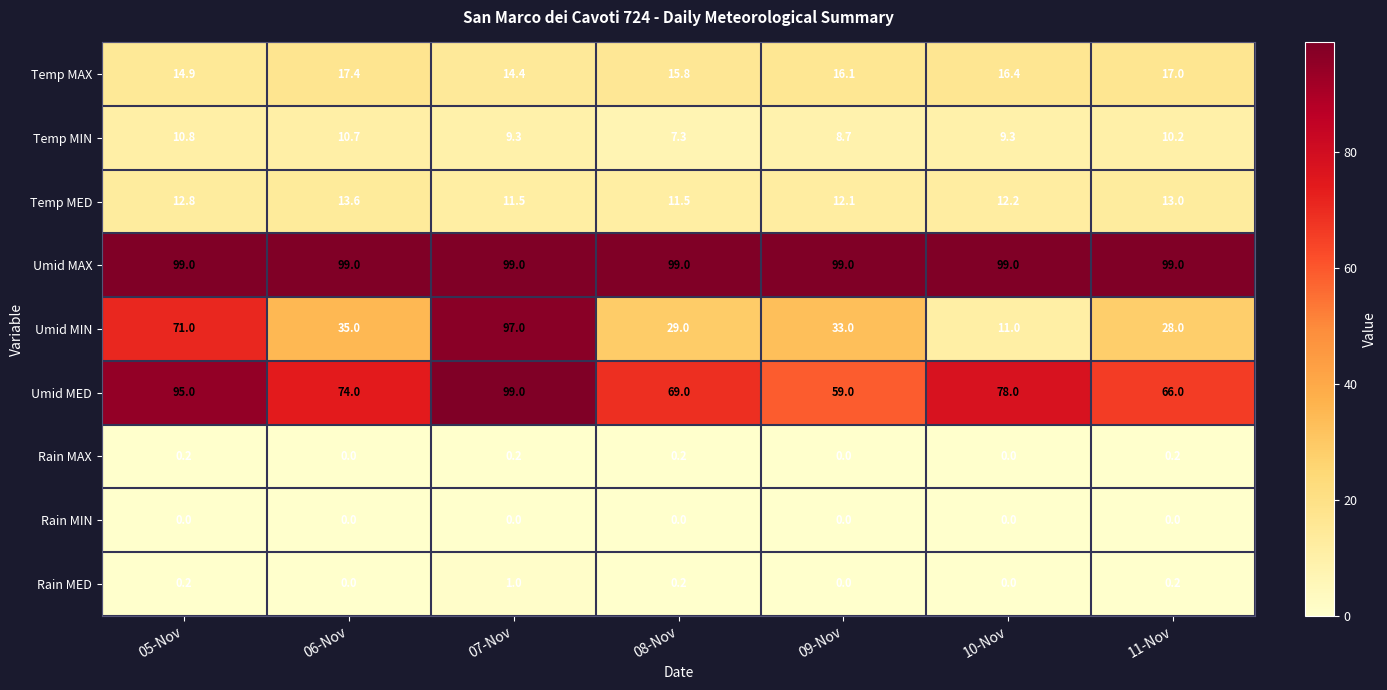

What is the average value of the Temp MAX series?

16.0